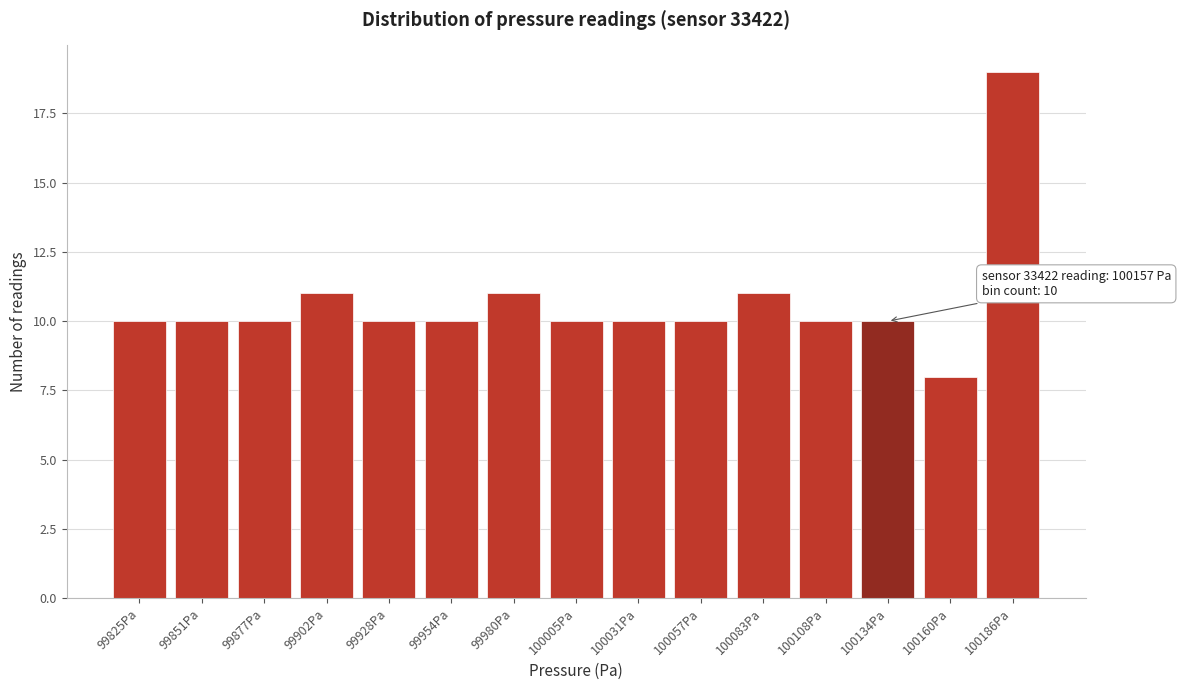

Reading right to left, what are all the values shown in this chart?

100186Pa=19	100160Pa=8	100134Pa=10	100108Pa=10	100083Pa=11	100057Pa=10	100031Pa=10	100005Pa=10	99980Pa=11	99954Pa=10	99928Pa=10	99902Pa=11	99877Pa=10	99851Pa=10	99825Pa=10